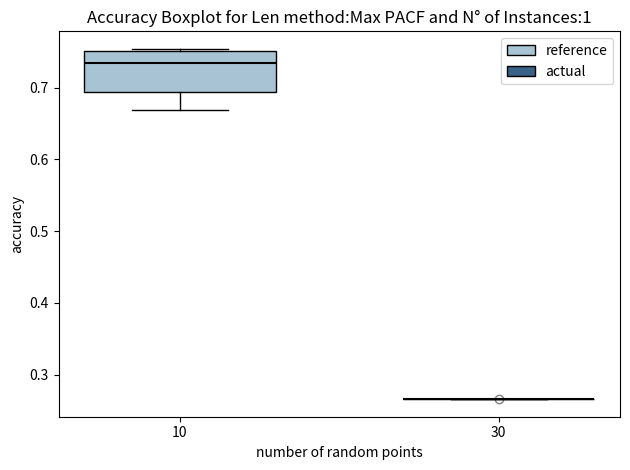

Reading left to right, read every box against the y-axis: the position of its median line, the range the box covers, and the ends of its whiskers. The values are not printed on the chart, so give them approximately, as read against the axis.

10: median 0.73, box 0.69 to 0.75, whiskers 0.67 to 0.75
30: box collapsed to a line at 0.27, whiskers 0.27 to 0.27